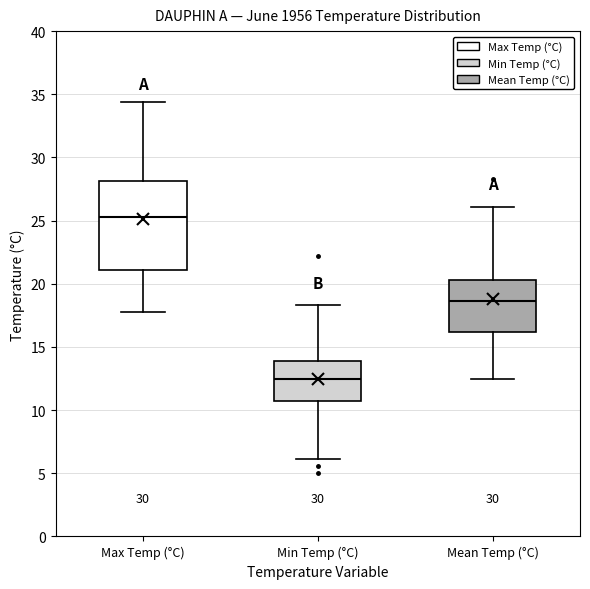

Which box's median line is the highest?

Max Temp (°C)